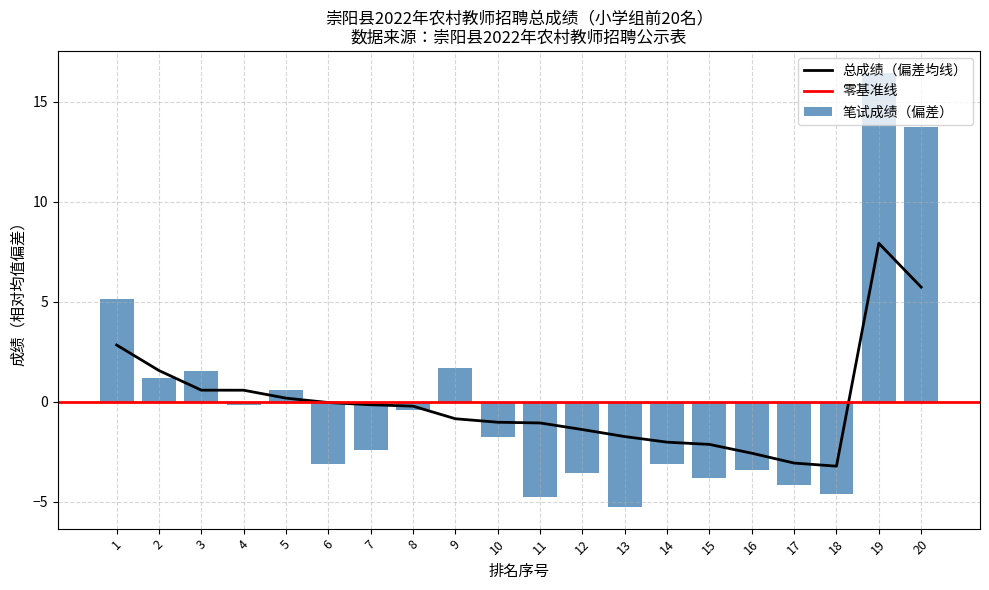

Rank the series at 2 from highest to lowest value.

总成绩, 笔试成绩